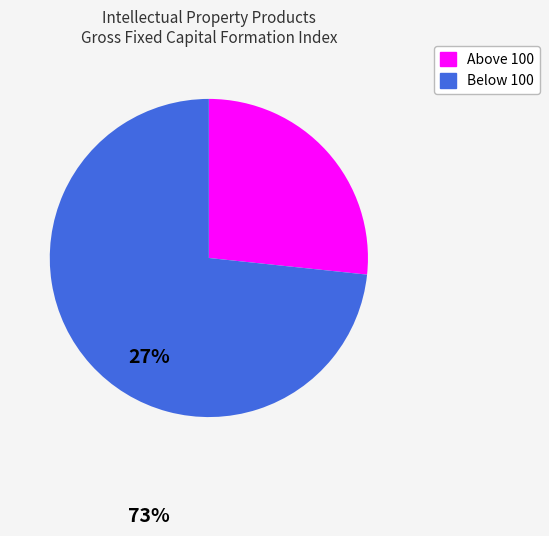

Is there any slice that represents more than half of the pie?

Yes